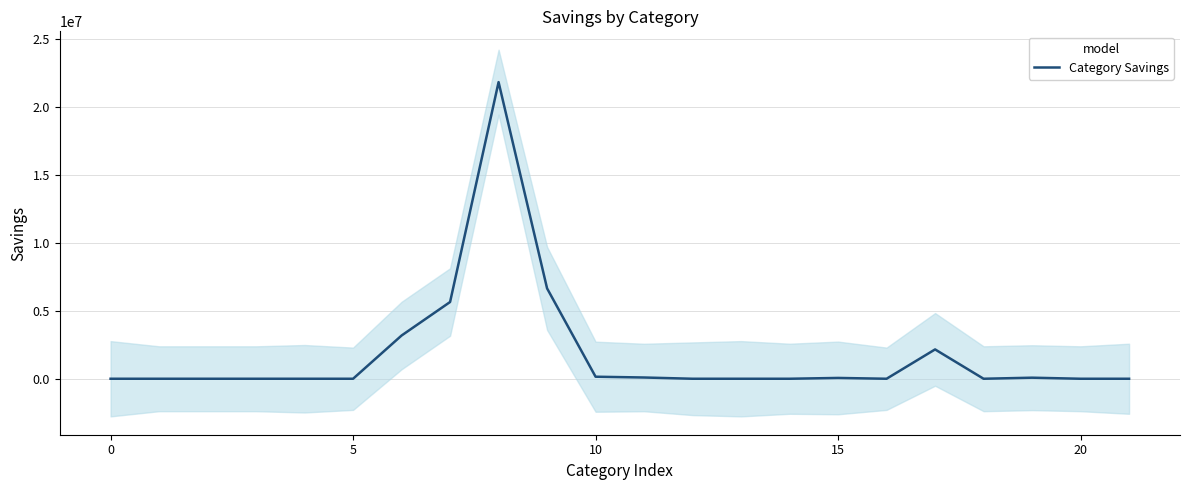

What is the maximum value for Category Savings?

21839800